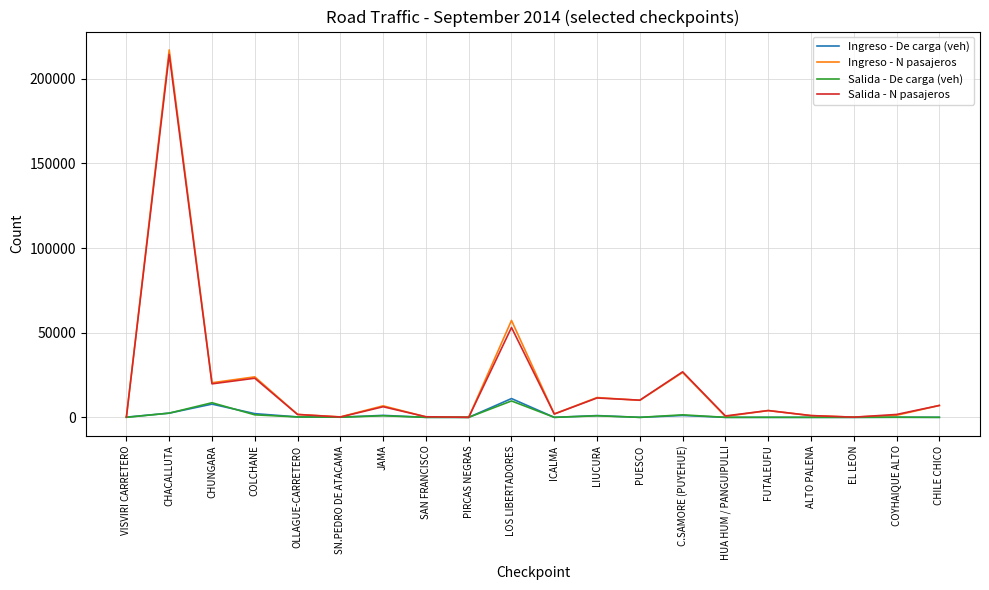

At which label does Salida - N pasajeros reach its peak?

CHACALLUTA